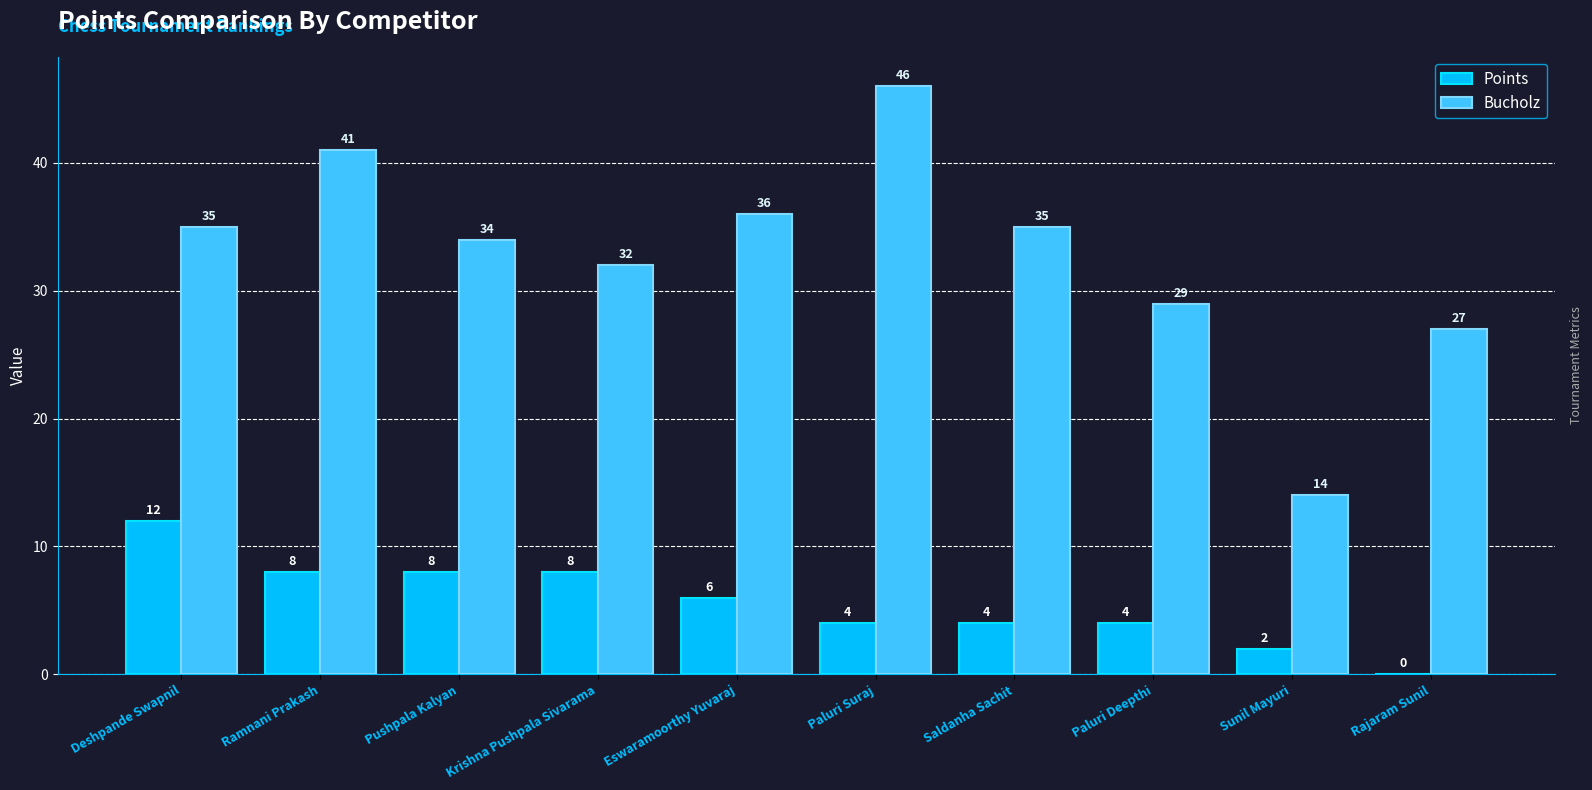

True or false: Points has a value of 6 at Eswaramoorthy Yuvaraj.

True